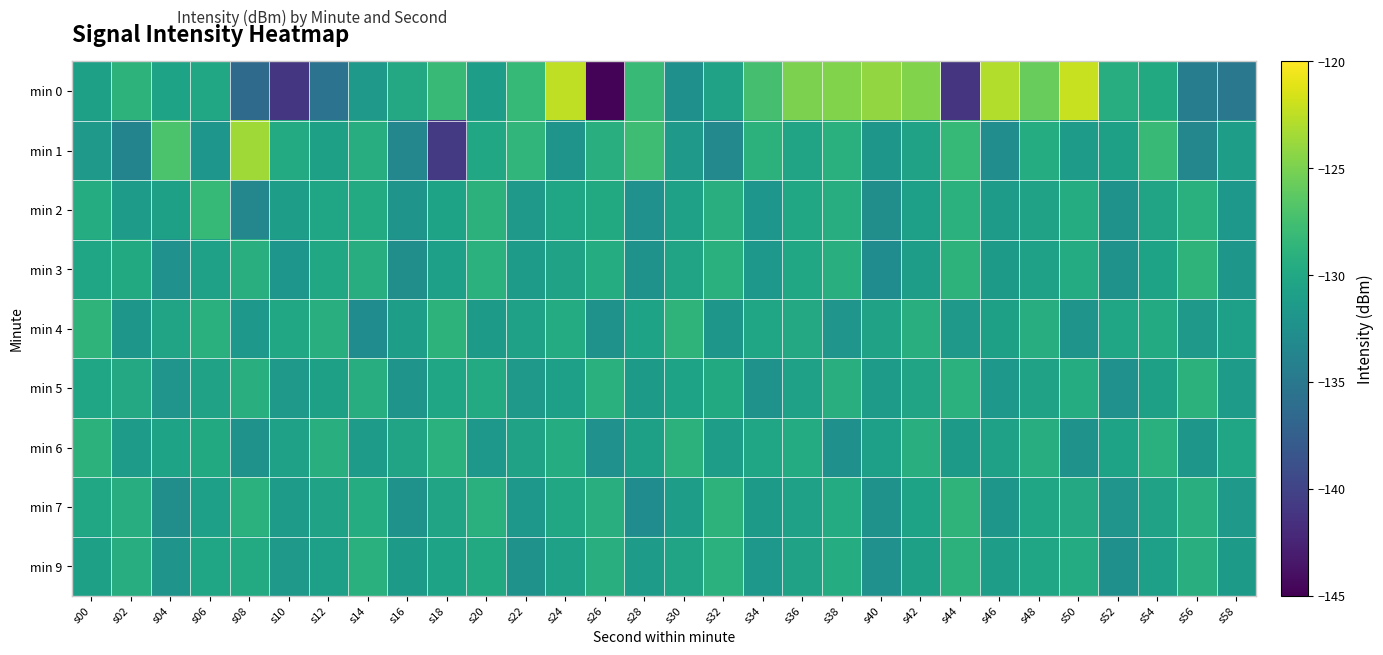

Which has a higher value, s50 or s22?

s50